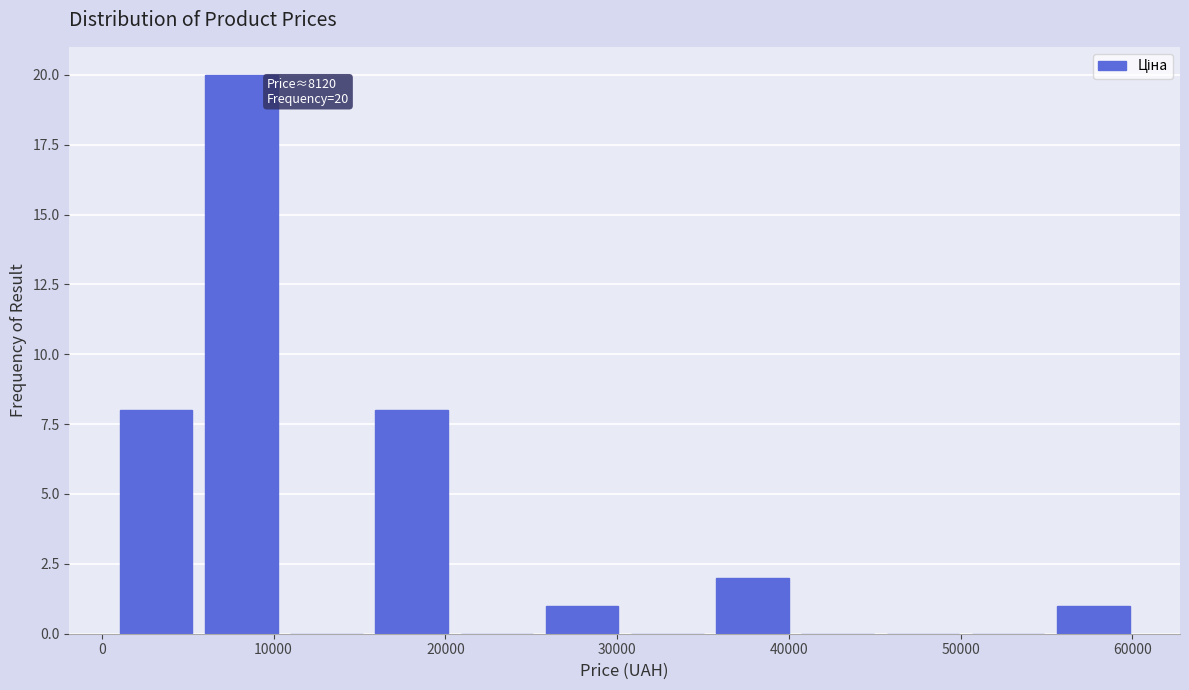

Over which range of the x-axis is the bar tallest?

6000 to 11000